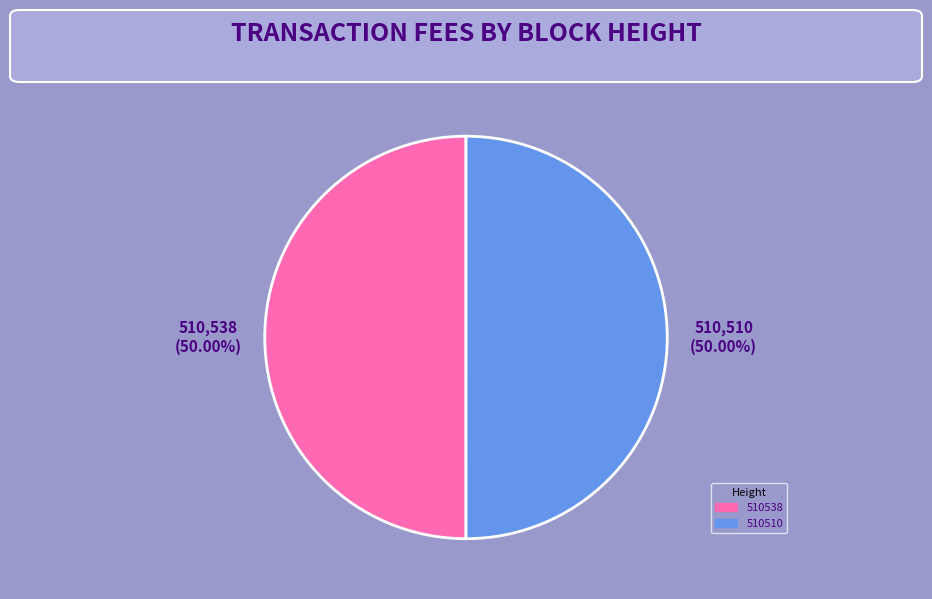

Combined, do 510538 and 510510 account for over 50%?

Yes